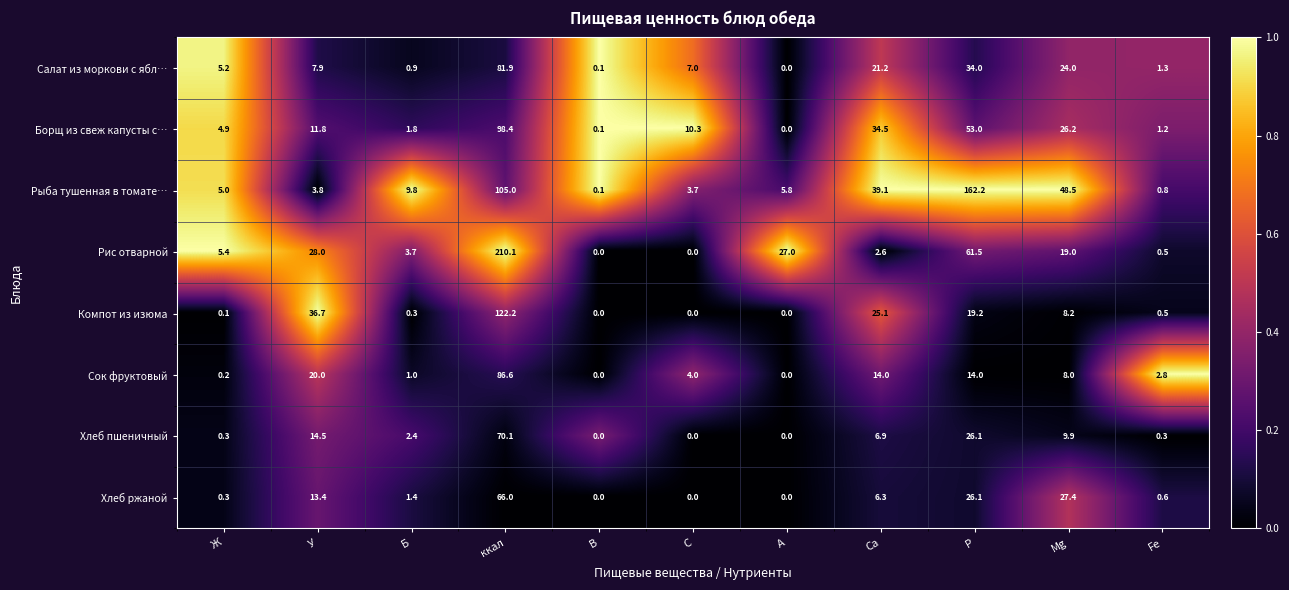

True or false: Хлеб пшеничный has a value of 13.0 at Р.

False